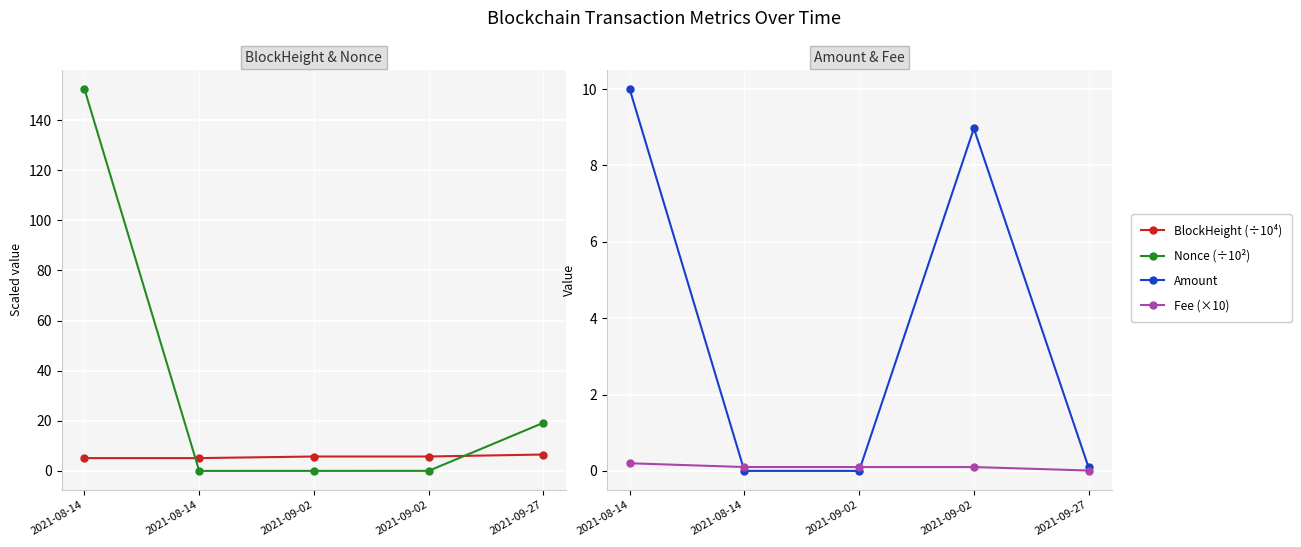

What are all the series names shown in the legend?

BlockHeight (÷10⁴), Nonce (÷10²), Amount, Fee (×10)